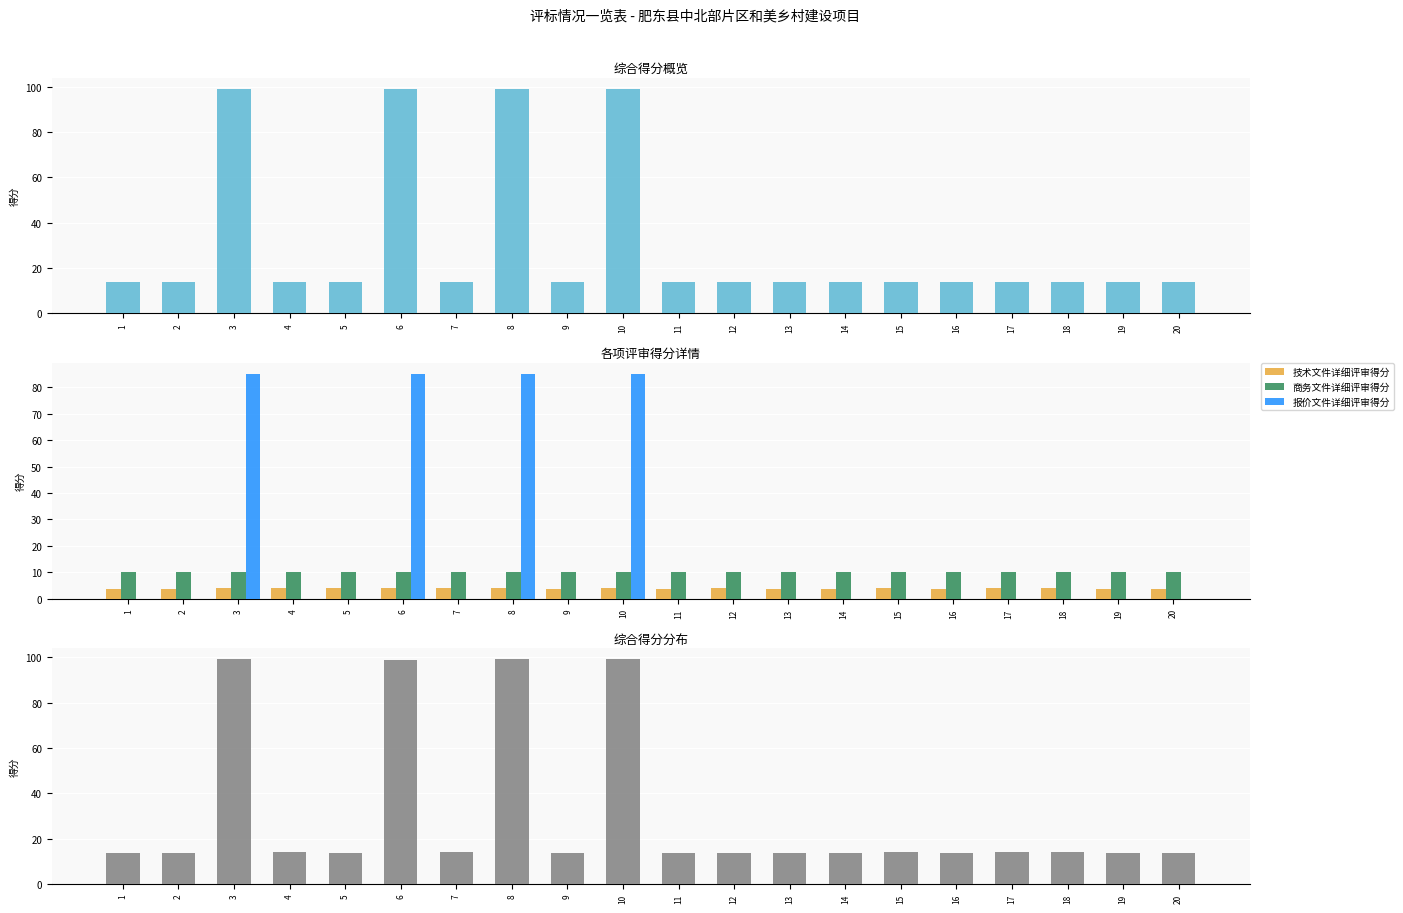

Reading left to right, what are all the values shown in this chart?

综合得分: 1=13.8	2=13.8	3=99.0	4=13.9	5=13.8	6=99.0	7=13.9	8=99.0	9=13.8	10=99.0	11=13.8	12=13.8	13=13.7	14=13.7	15=13.9	16=13.7	17=13.9	18=13.9	19=13.6	20=13.8
技术文件详细评审得分: 1=3.8	2=3.8	3=4.0	4=3.9	5=3.9	6=4.0	7=4.0	8=4.0	9=3.8	10=4.0	11=3.8	12=3.9	13=3.7	14=3.6	15=3.9	16=3.6	17=4.0	18=3.9	19=3.6	20=3.8
商务文件详细评审得分: 1=10.0	2=10.0	3=10.0	4=10.0	5=10.0	6=10.0	7=10.0	8=10.0	9=10.0	10=10.0	11=10.0	12=10.0	13=10.0	14=10.0	15=10.0	16=10.0	17=10.0	18=10.0	19=10.0	20=10.0
报价文件详细评审得分: 1=0.0	2=0.0	3=85.0	4=0.0	5=0.0	6=85.0	7=0.0	8=85.0	9=0.0	10=85.0	11=0.0	12=0.0	13=0.0	14=0.0	15=0.0	16=0.0	17=0.0	18=0.0	19=0.0	20=0.0